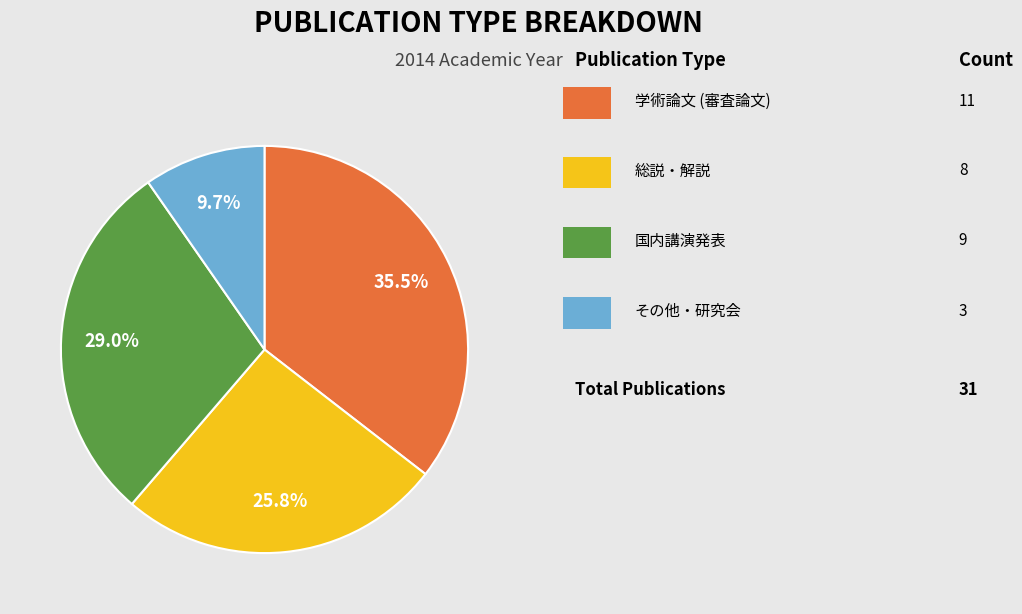

How many slices are in this pie chart?

4